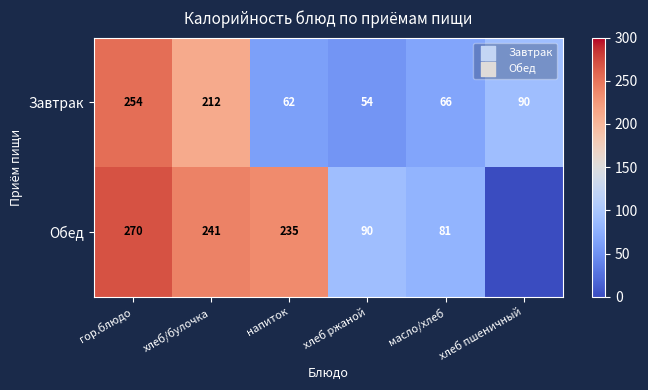

What is the difference between the second highest and minimum values in the Завтрак series?

158